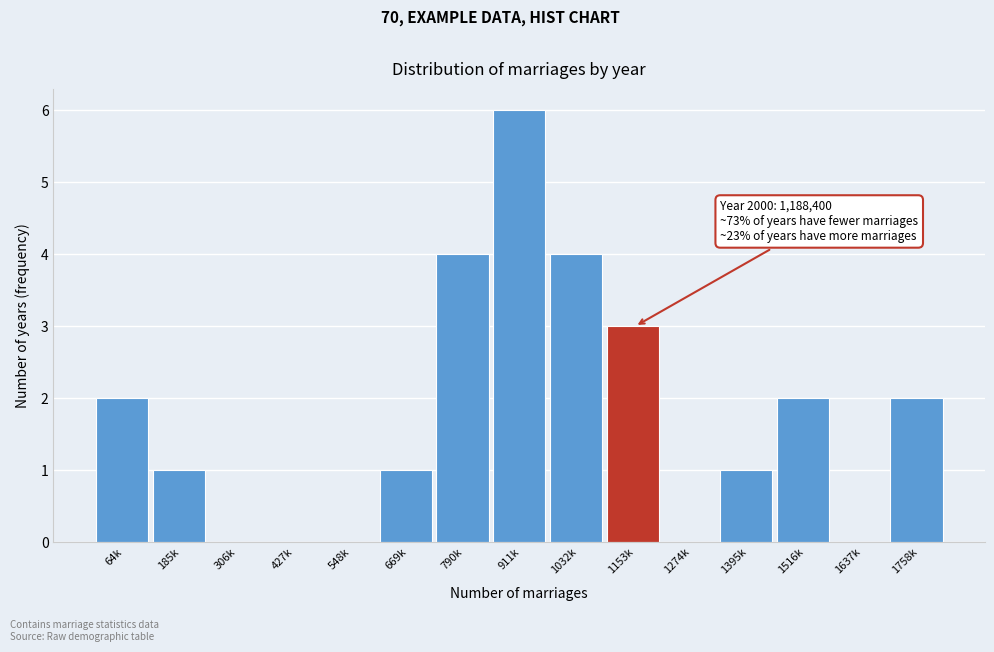

Reading right to left, what are all the values shown in this chart?

1758k=2	1637k=0	1516k=2	1395k=1	1274k=0	1153k=3	1032k=4	911k=6	790k=4	669k=1	548k=0	427k=0	306k=0	185k=1	64k=2